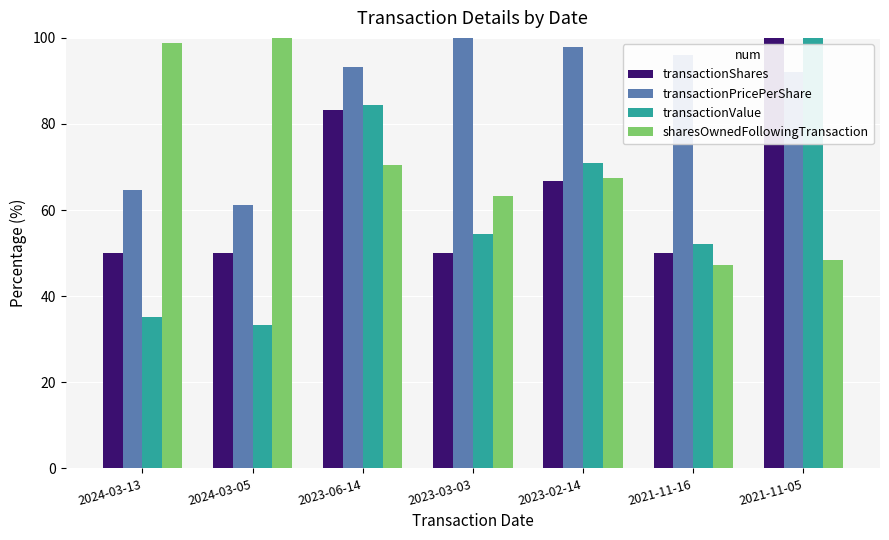

What is the label of the 4th bar from the left?

2023-03-03